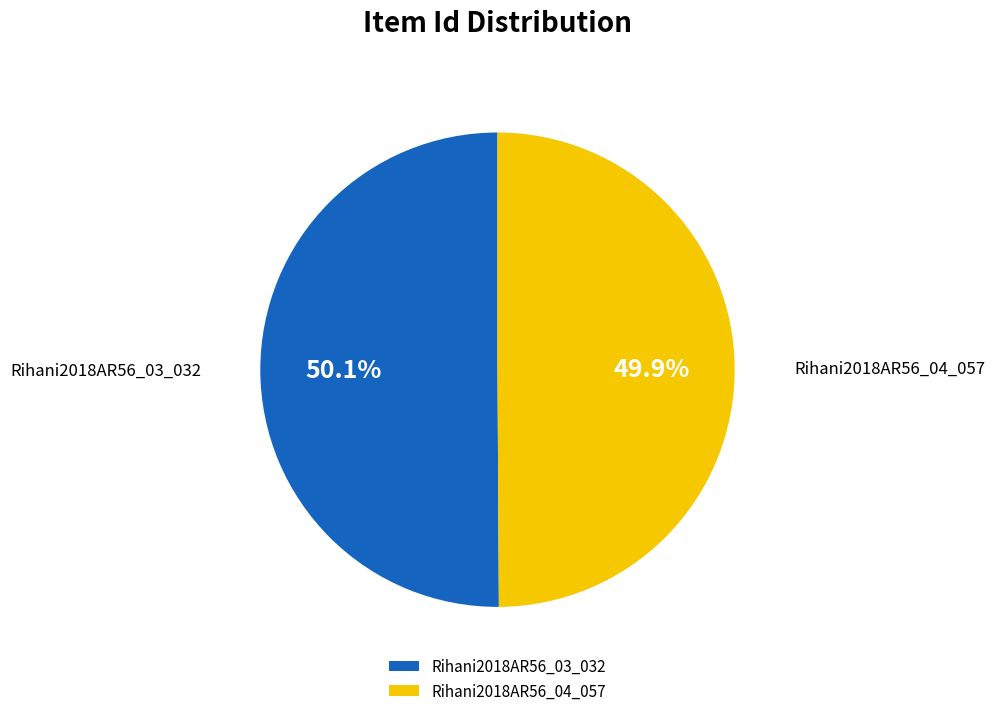

To the nearest percent, what portion does Rihani2018AR56_04_057 represent?

50%